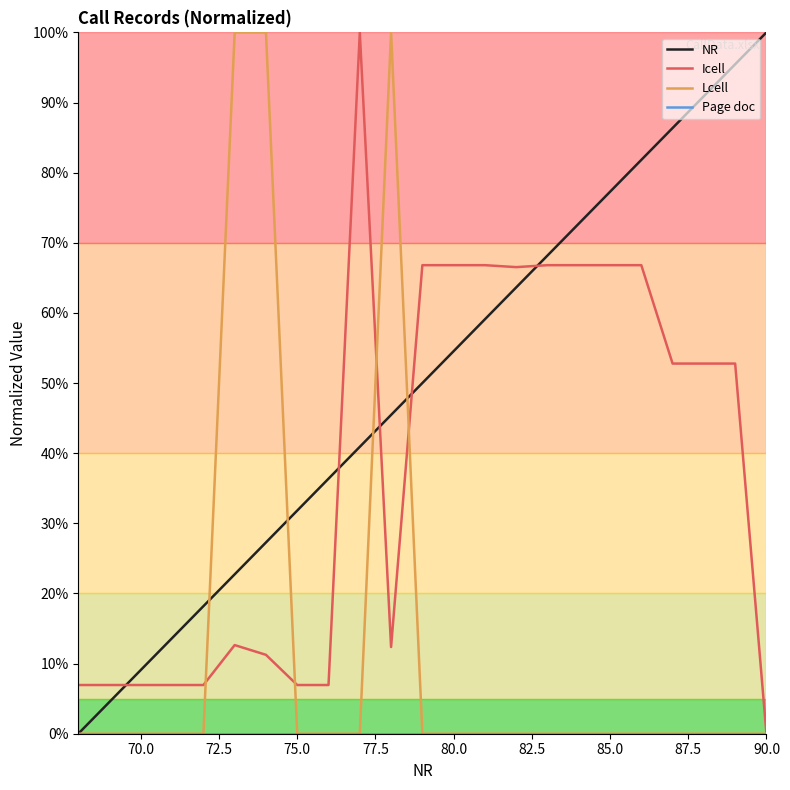

How many times do Icell and NR cross each other?

5